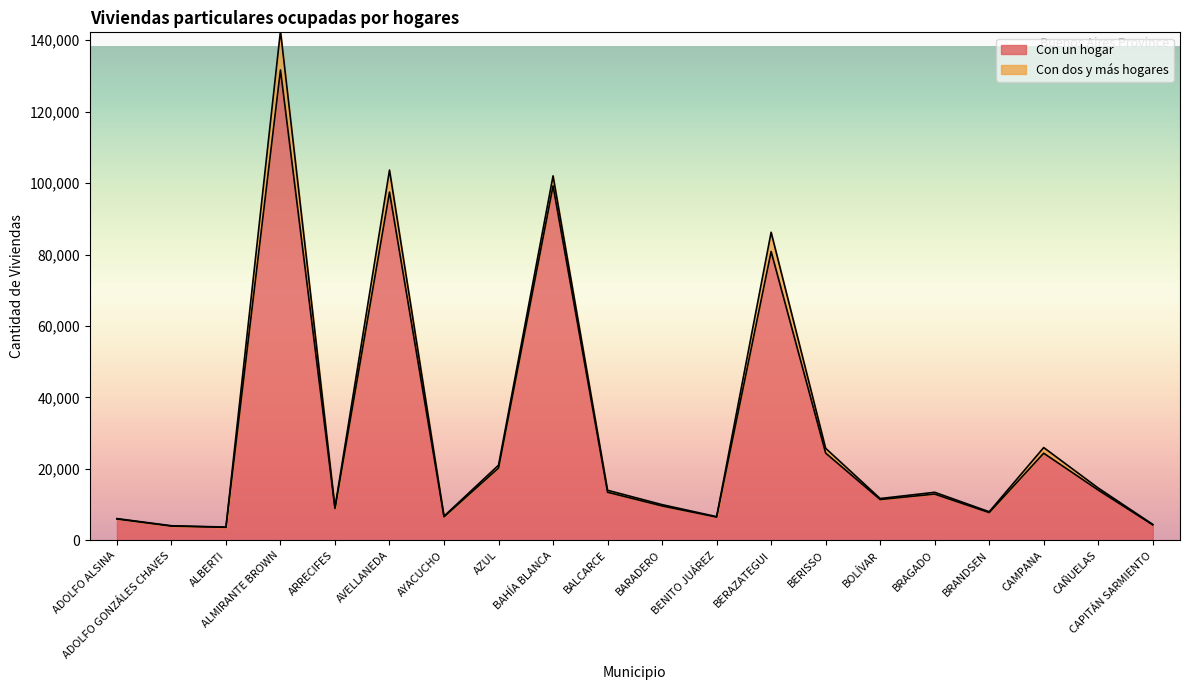

At which category does the data reach its first local peak?

ALMIRANTE BROWN